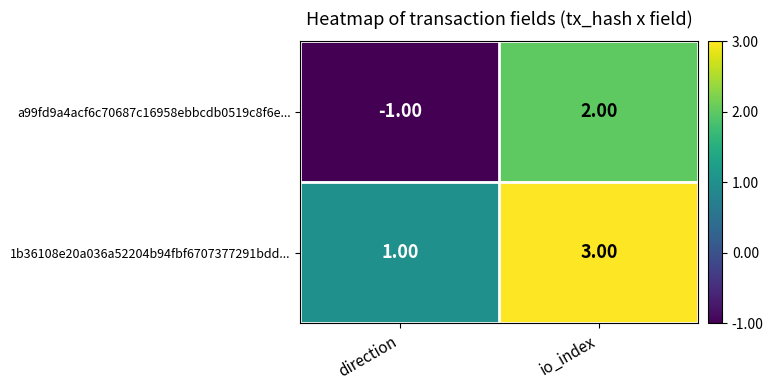

Which series has the largest total across all categories?

1b36108e20a036a52204b94fbf6707377291bdd...